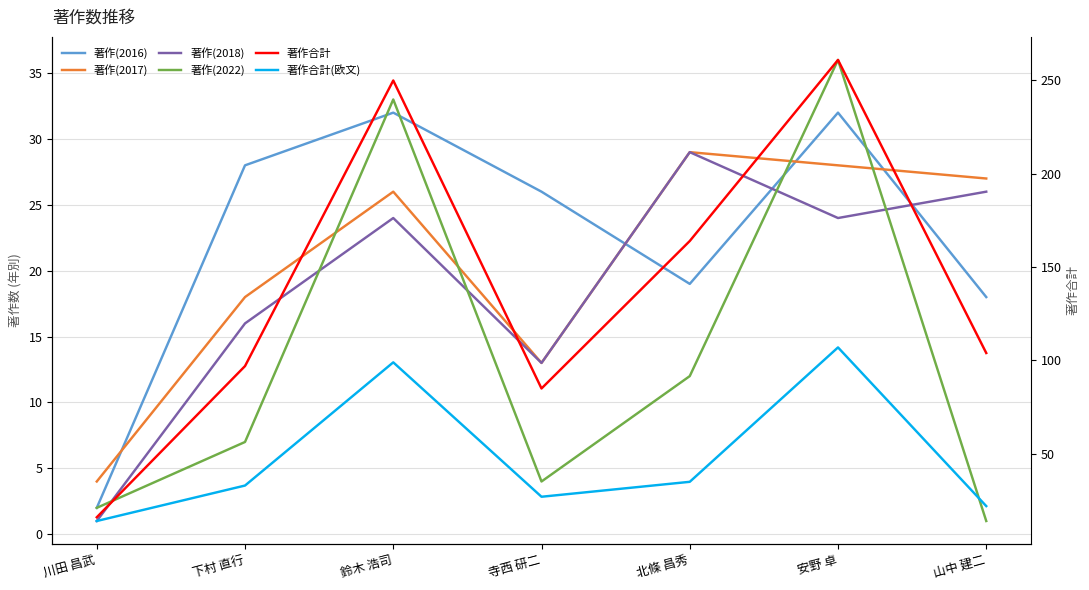

What position from the right is 山中 建二?

1